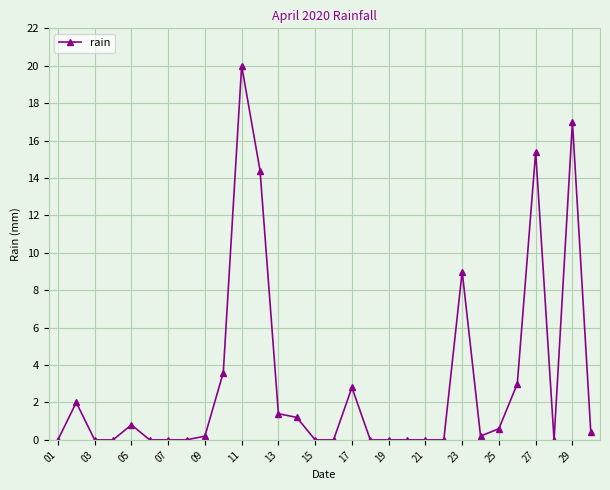

How many lines are shown in the chart?

1